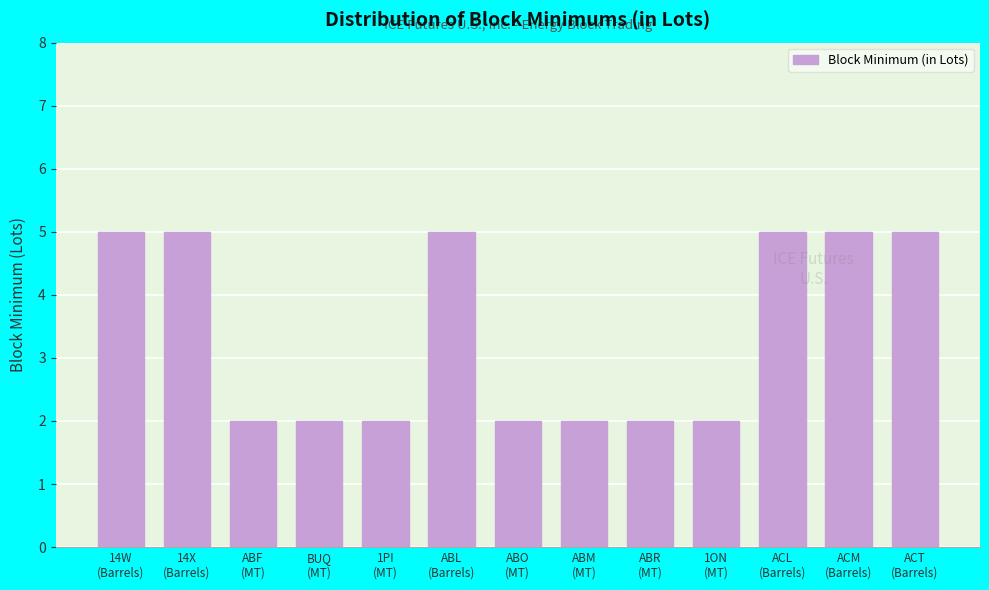

Reading left to right, list all the values displayed in this chart.

14W
(Barrels)=5	14X
(Barrels)=5	ABF
(MT)=2	BUQ
(MT)=2	1PI
(MT)=2	ABL
(Barrels)=5	ABO
(MT)=2	ABM
(MT)=2	ABR
(MT)=2	1ON
(MT)=2	ACL
(Barrels)=5	ACM
(Barrels)=5	ACT
(Barrels)=5